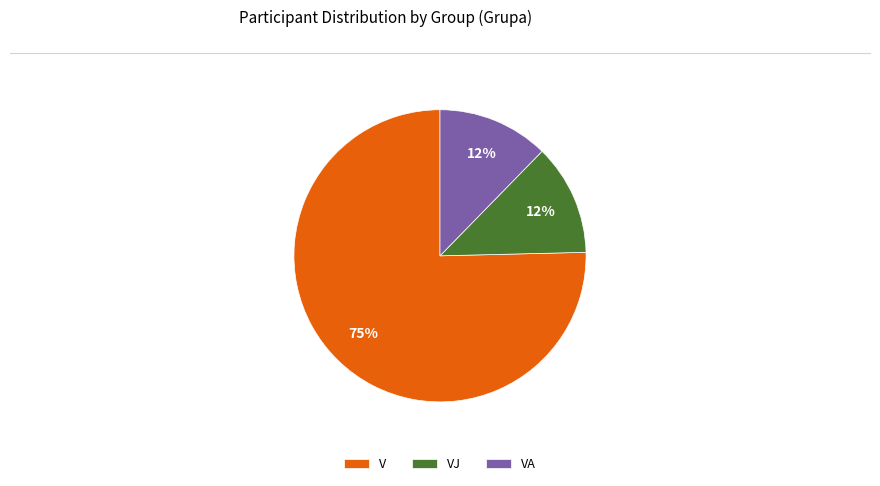

To the nearest percent, what is the combined percentage of V and VJ?

88%